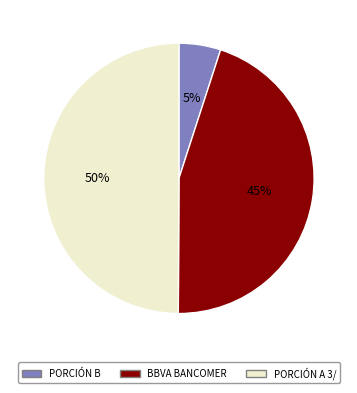

Is it true that BBVA BANCOMER is 45% of the pie?

True